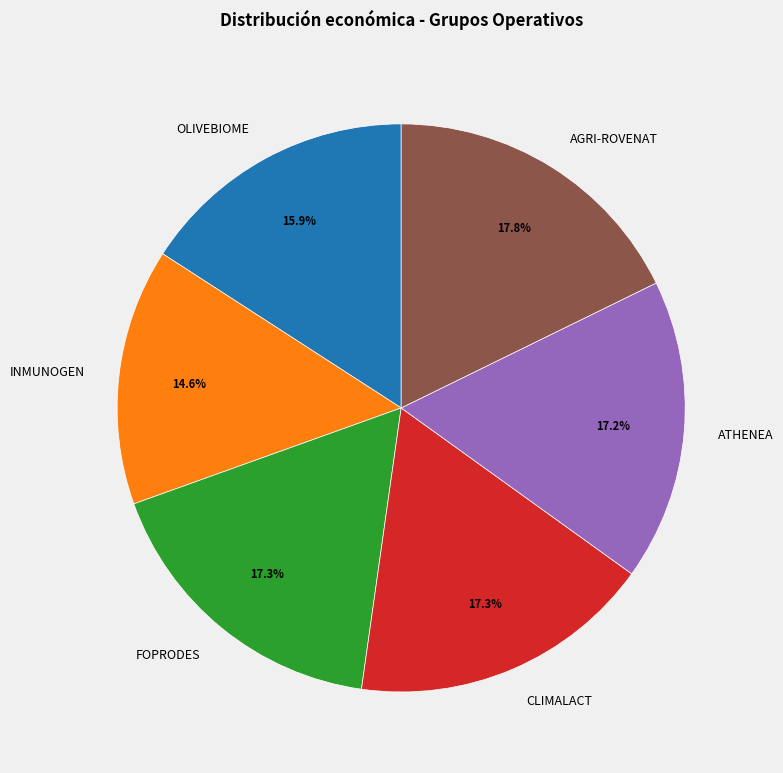

Is there any slice that represents more than half of the pie?

No